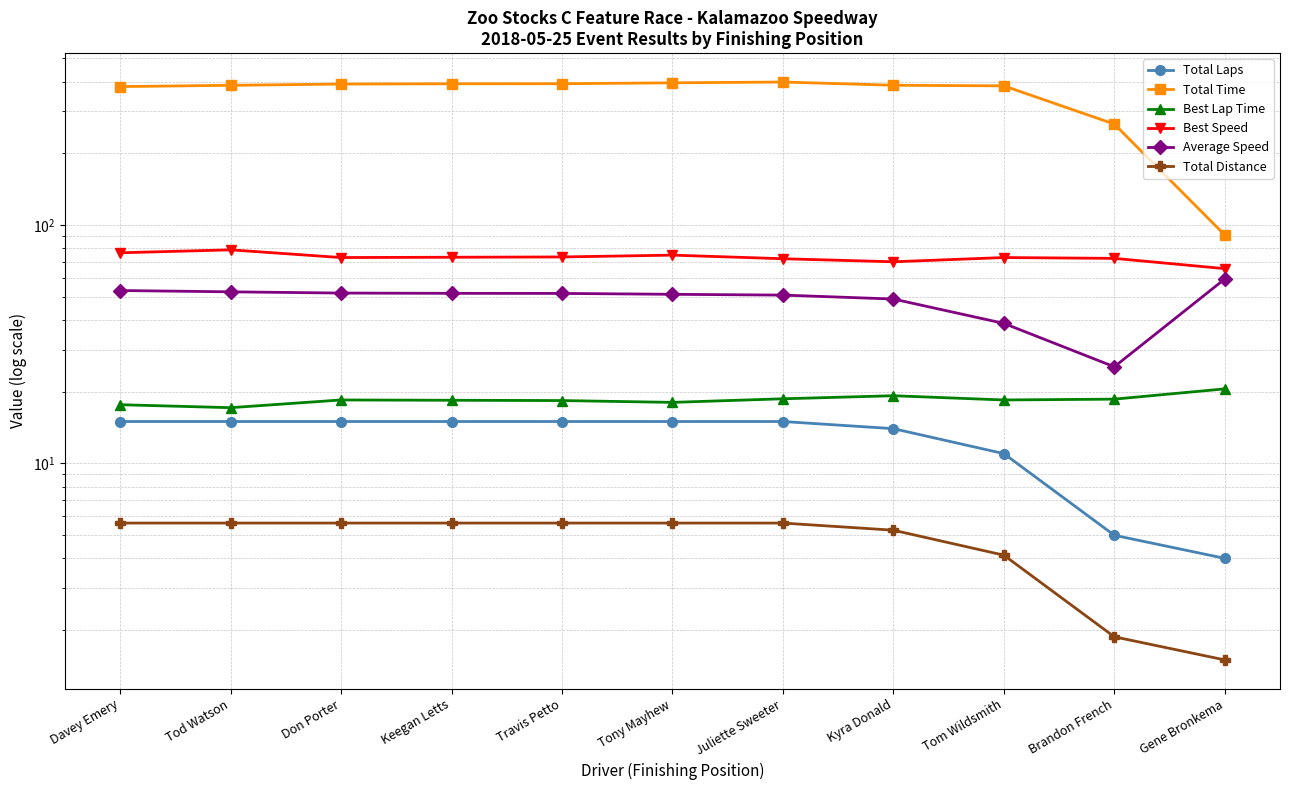

What is the label of the 2nd point from the left?

Tod Watson